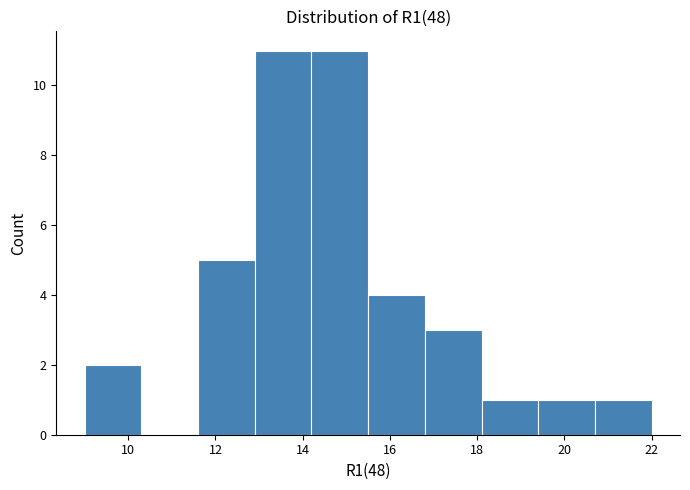

Reading left to right, transcribe this chart: for each bar, give the range it covers on the x-axis and its height. Neither the bar edges nor the heights are printed on the chart, so give them approximately, as read against the axes.

9.0 to 10.3: 2
10.3 to 11.6: 0
11.6 to 12.9: 5
12.9 to 14.2: 11
14.2 to 15.5: 11
15.5 to 16.8: 4
16.8 to 18.1: 3
18.1 to 19.4: 1
19.4 to 20.7: 1
20.7 to 22.0: 1